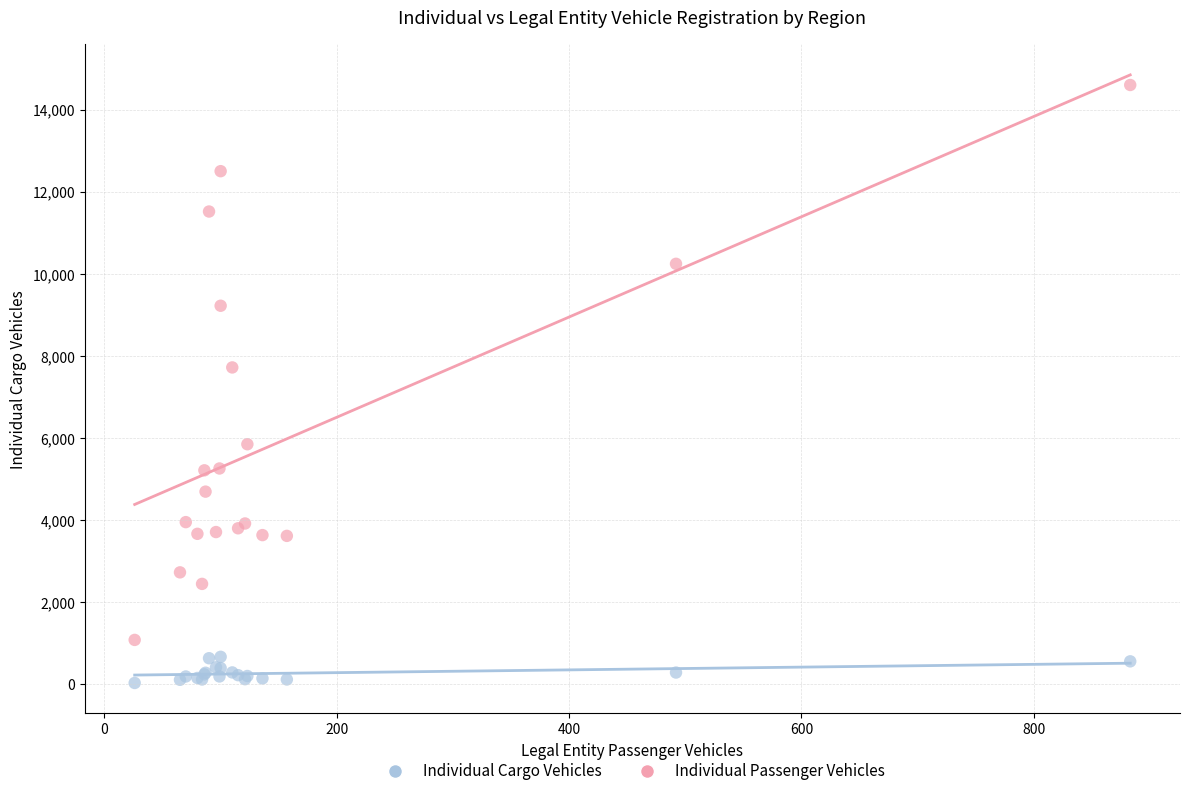

Across all series, what Y value is closest to 7321?

7724